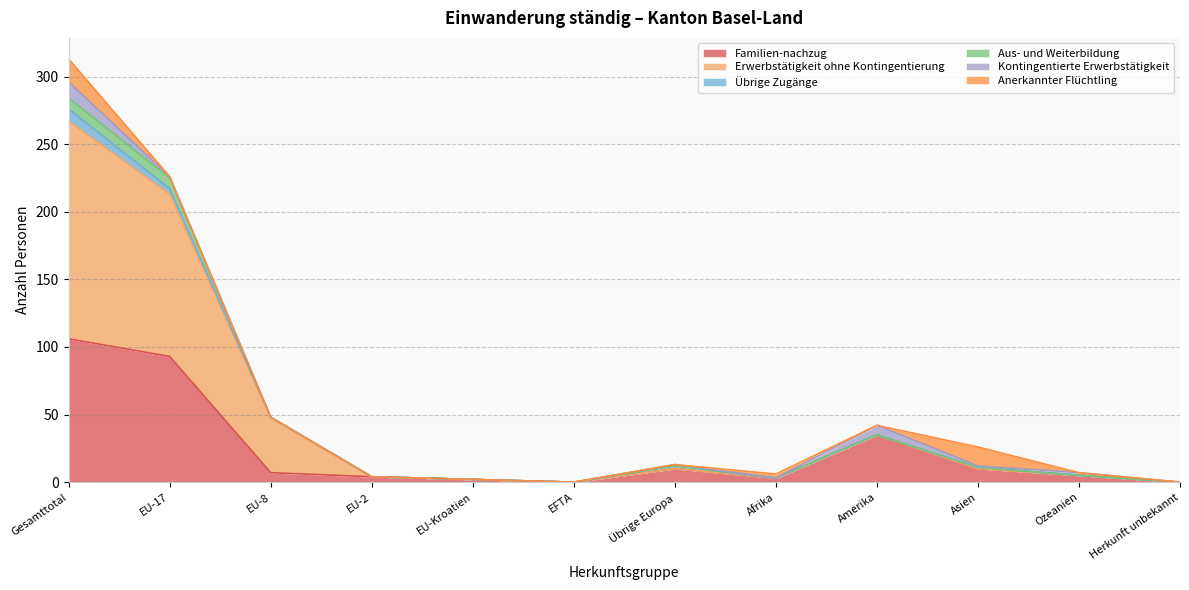

How many data points does each series have?

12